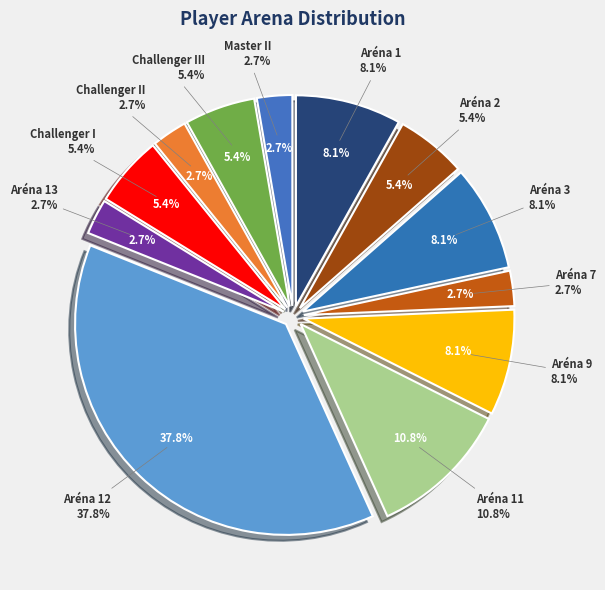

How many segments does this pie chart have?

12